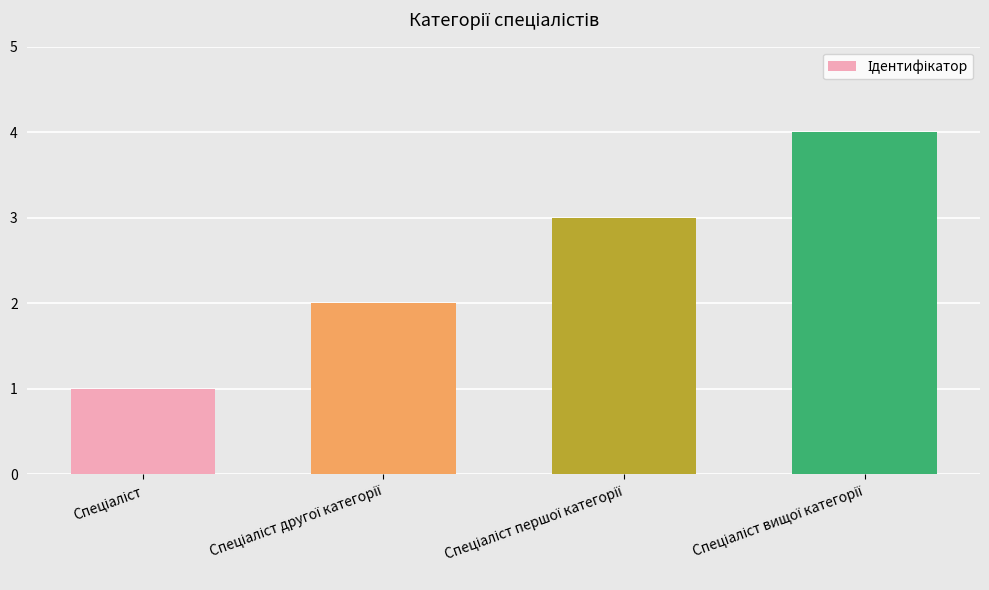

What is the maximum value shown in the chart?

4